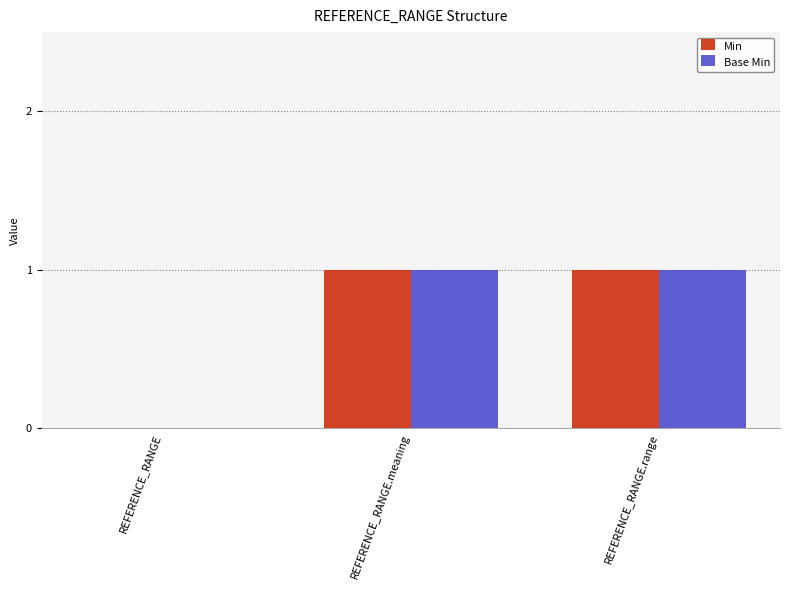

Reading right to left, transcribe all the data shown in this chart.

Min: REFERENCE_RANGE.range=1	REFERENCE_RANGE.meaning=1	REFERENCE_RANGE=0
Base Min: REFERENCE_RANGE.range=1	REFERENCE_RANGE.meaning=1	REFERENCE_RANGE=0